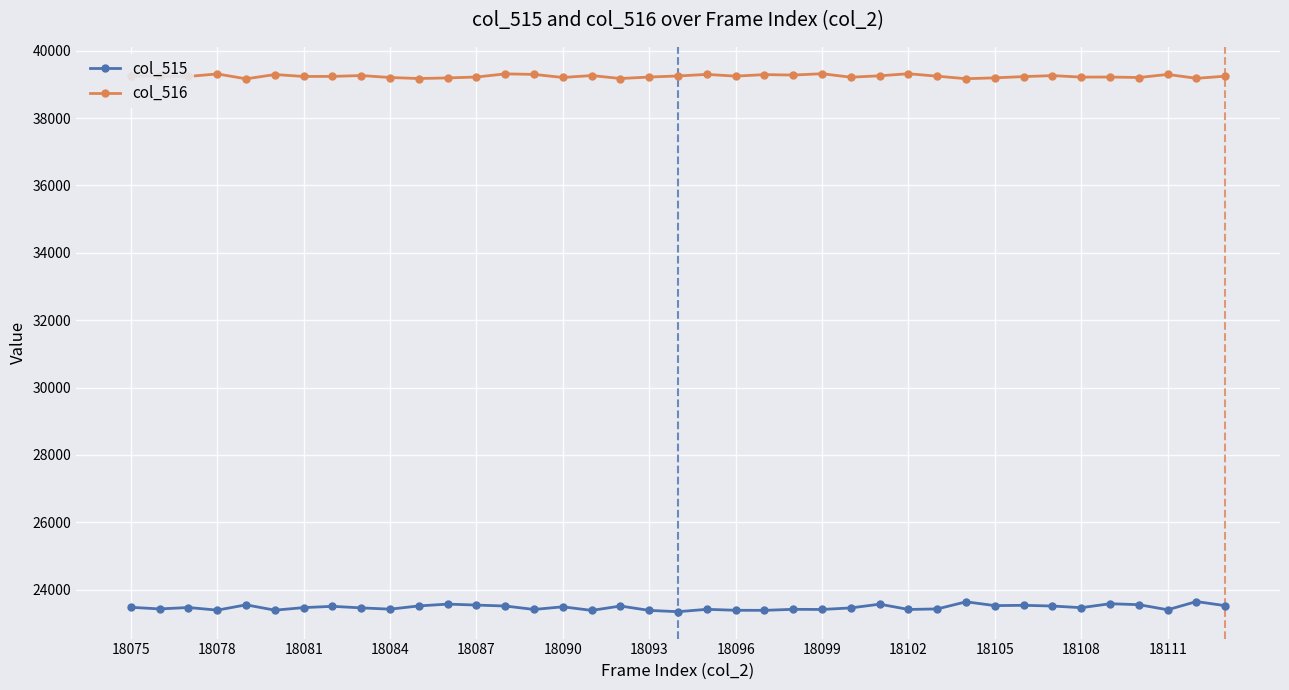

True or false: col_516 and col_515 intersect in this chart.

False